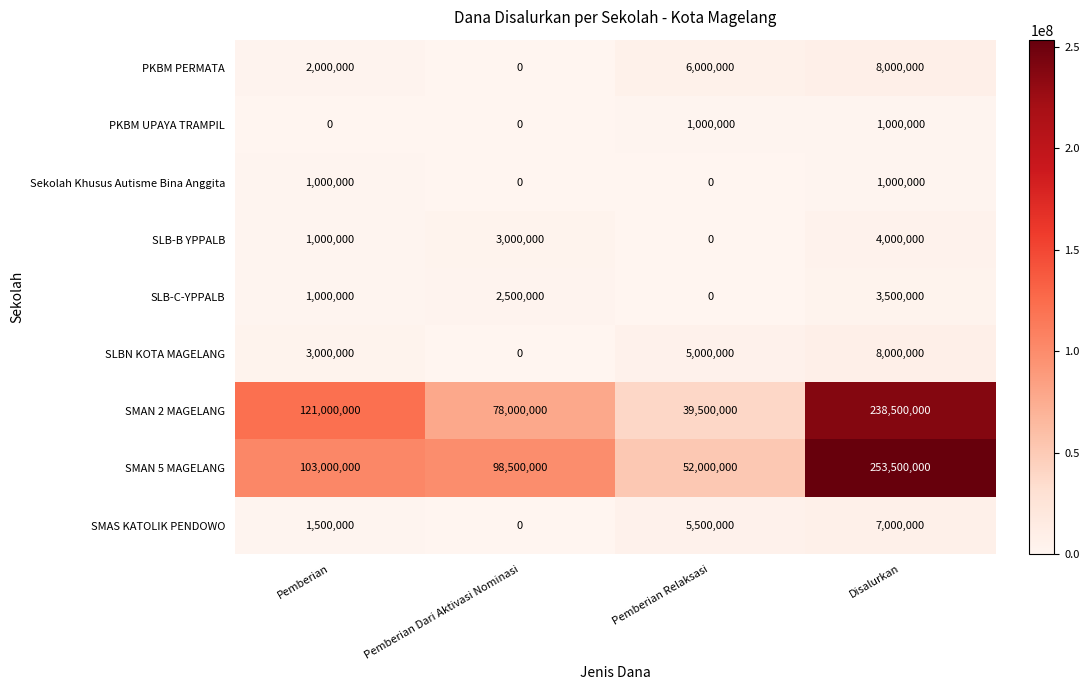

The value of SLB-C-YPPALB at Disalurkan is 1175878. True or false?

False